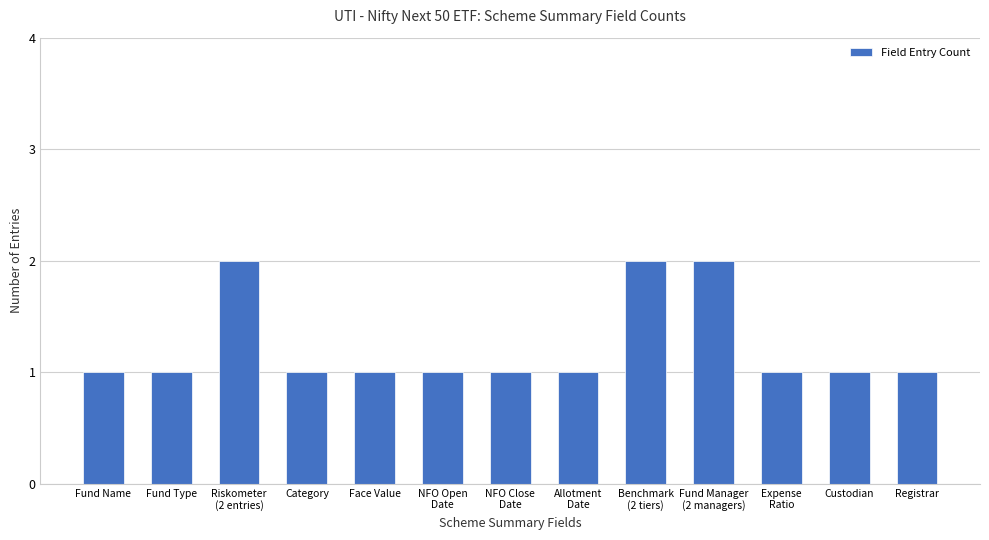

The value at Category is 1. True or false?

True